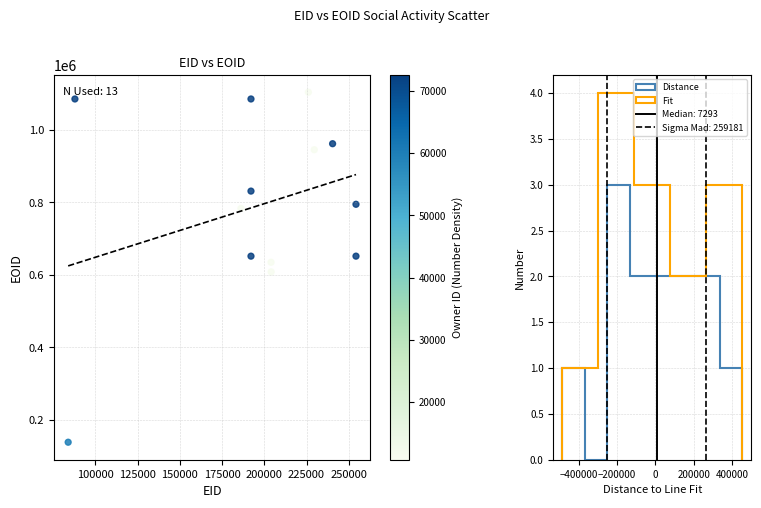

What is the range of X values (max minus min)?

170298